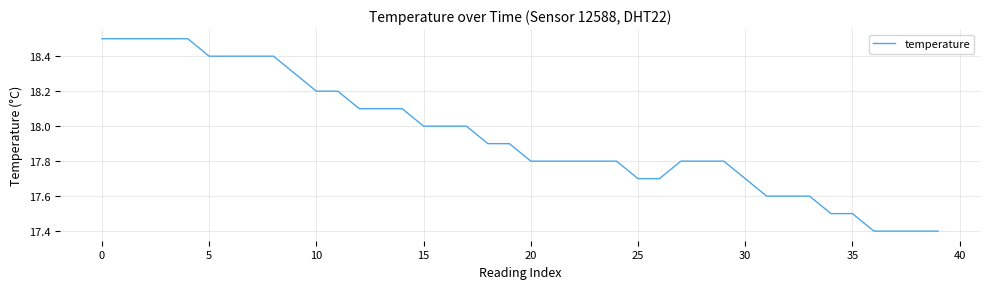

What is the difference between the maximum and minimum values?

1.1